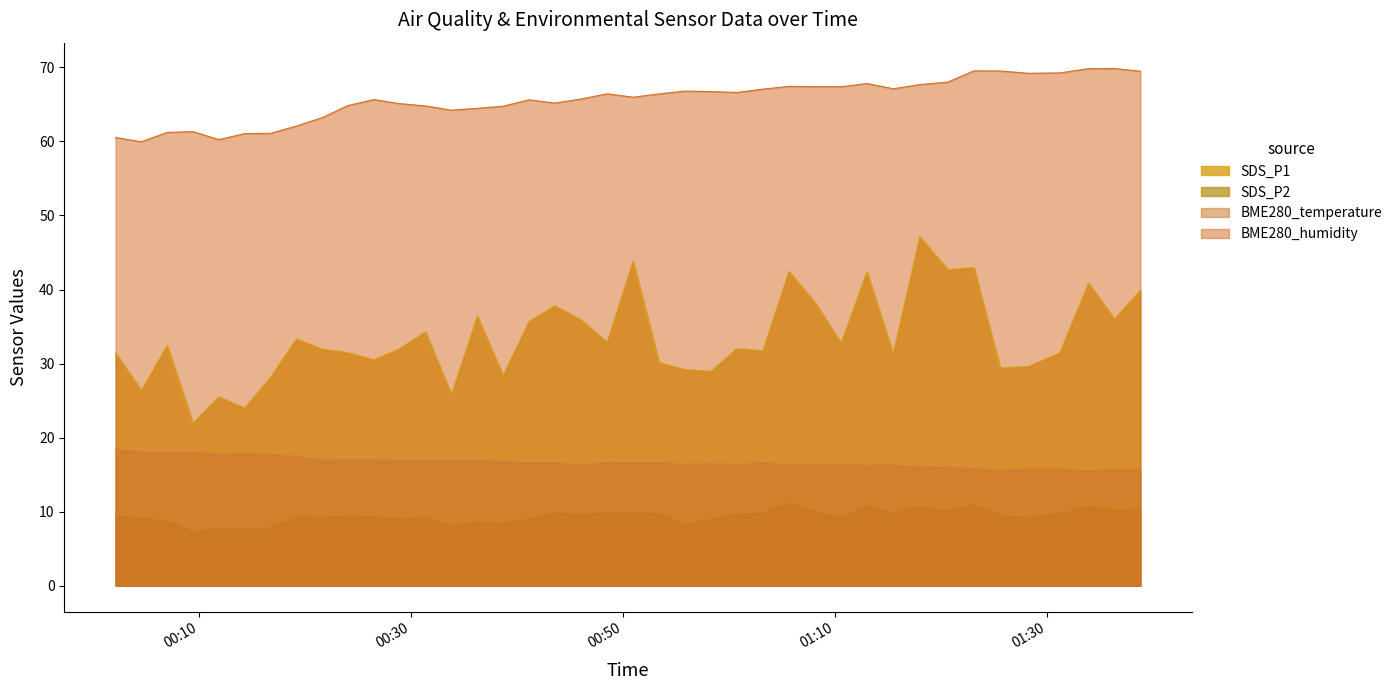

The BME280_humidity series shows 66.7 at 2023/06/05 00:58:18. True or false?

True